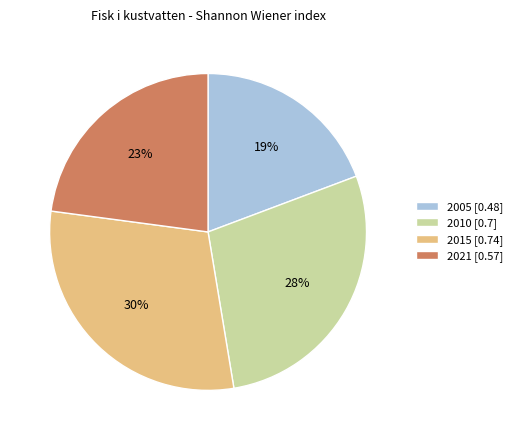

Rank the categories by value from highest to lowest.

2015, 2010, 2021, 2005